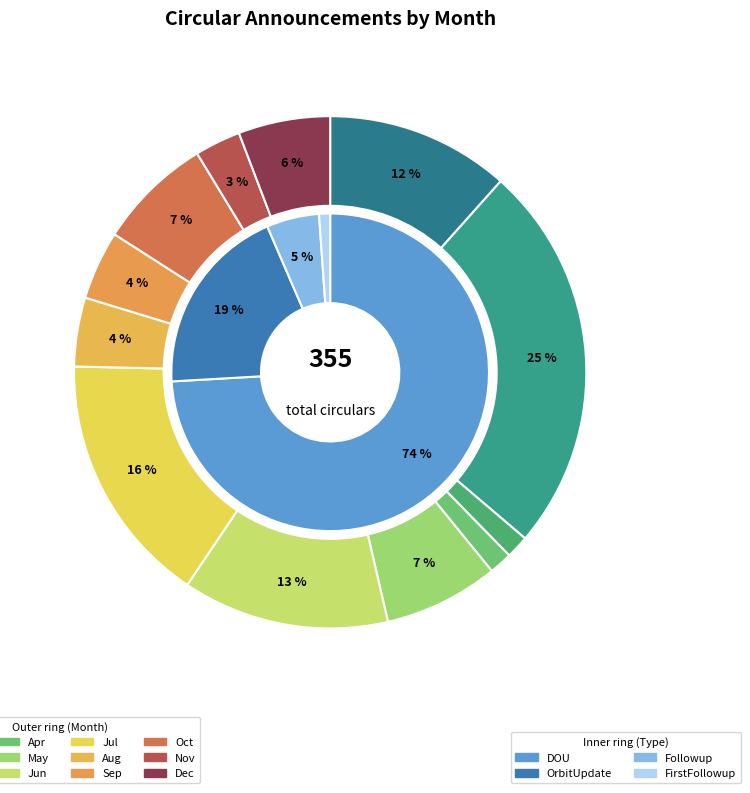

To the nearest percent, what is the average slice percentage?

8%